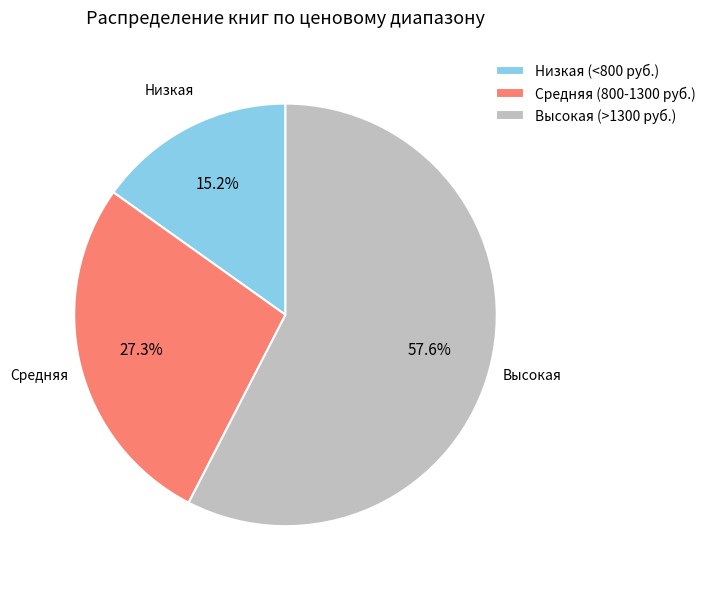

Rank the categories by value from lowest to highest.

Низкая (<800 руб.), Средняя (800-1300 руб.), Высокая (>1300 руб.)